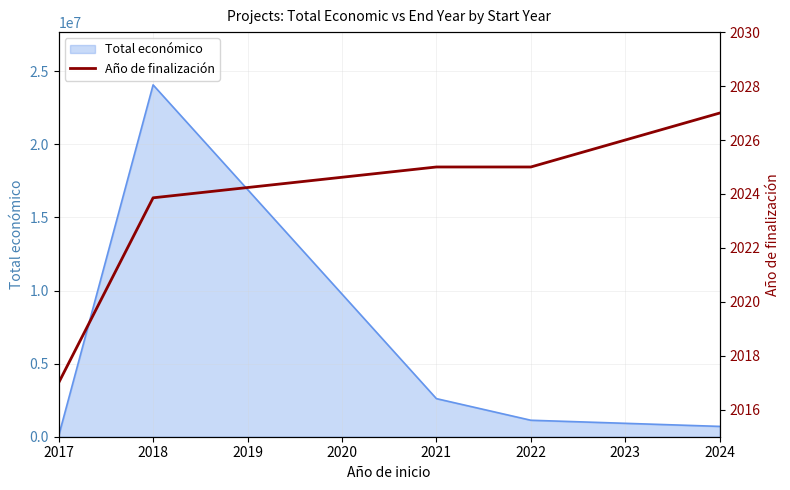

What is the highest value of the Total económico series?

24072047